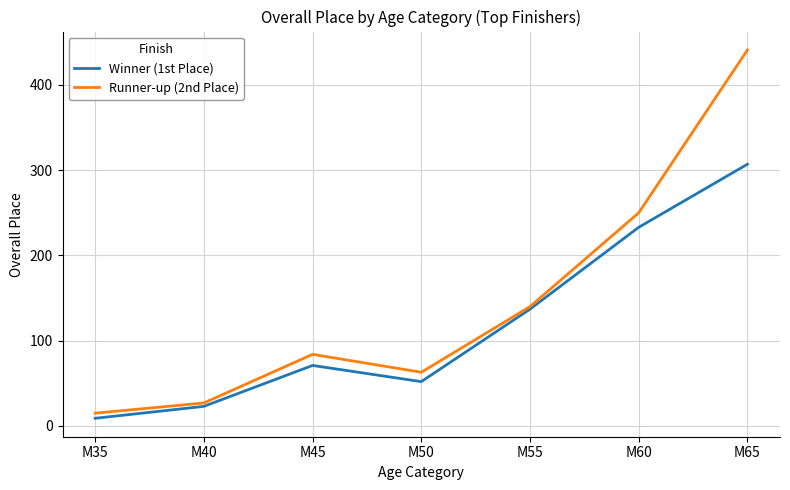

Which series has the widest spread of values?

Runner-up (2nd Place)